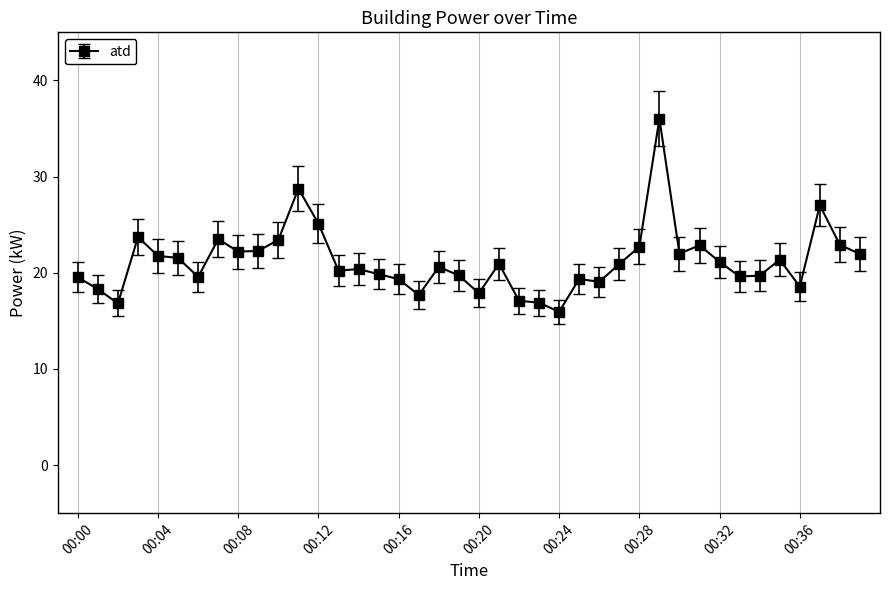

True or false: the data has more than 0 interior local peaks.

True